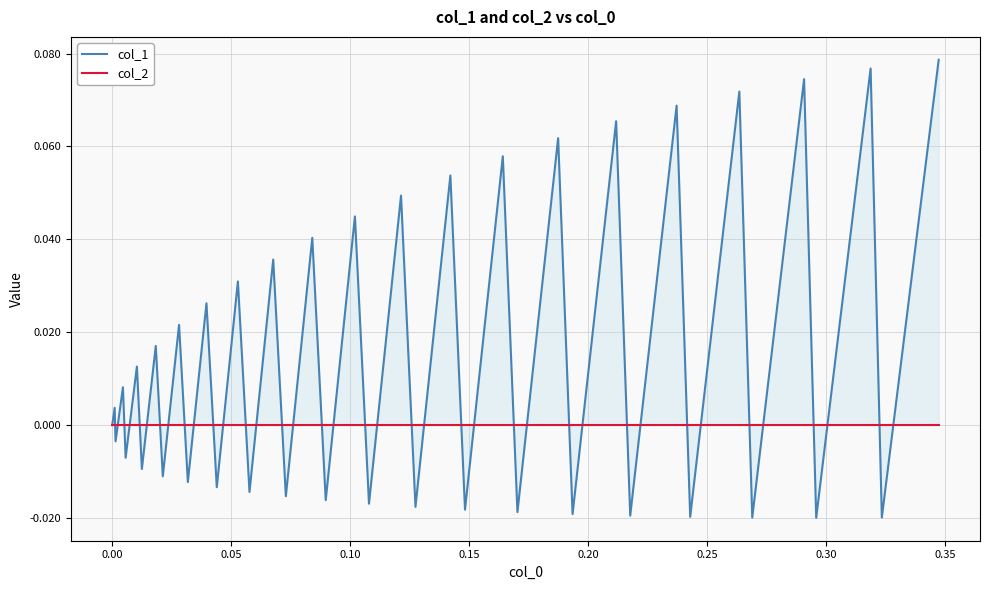

What is the sum of all col_1 values?

0.6